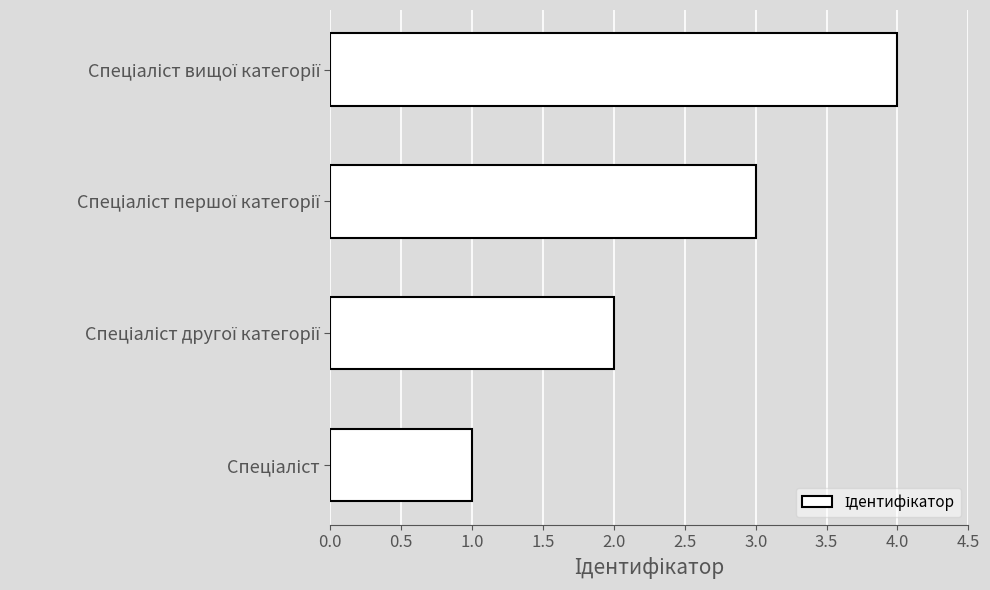

What is the smallest value displayed?

1